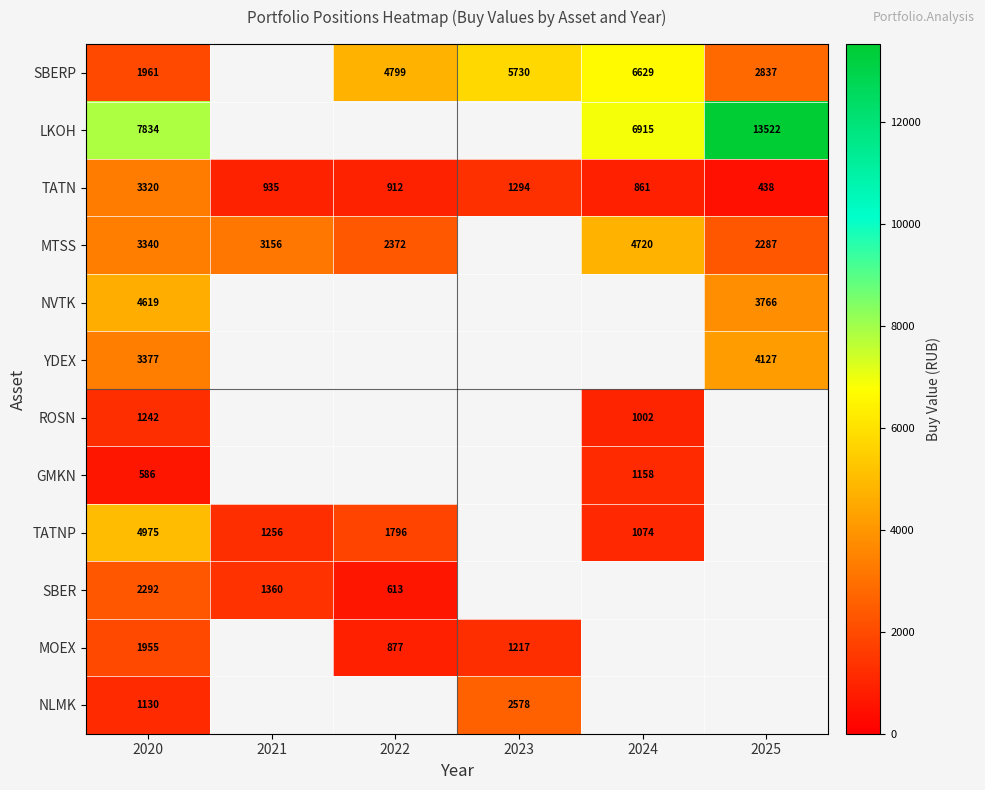

What is the spread (max minus min) of values at 2025?

13083.9